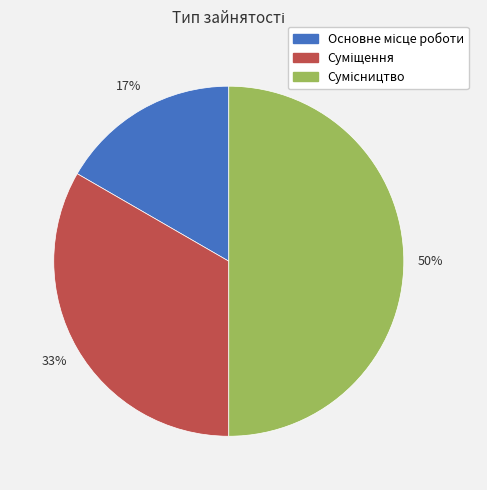

To the nearest percent, what is the difference between the largest and smallest slice percentages?

33%